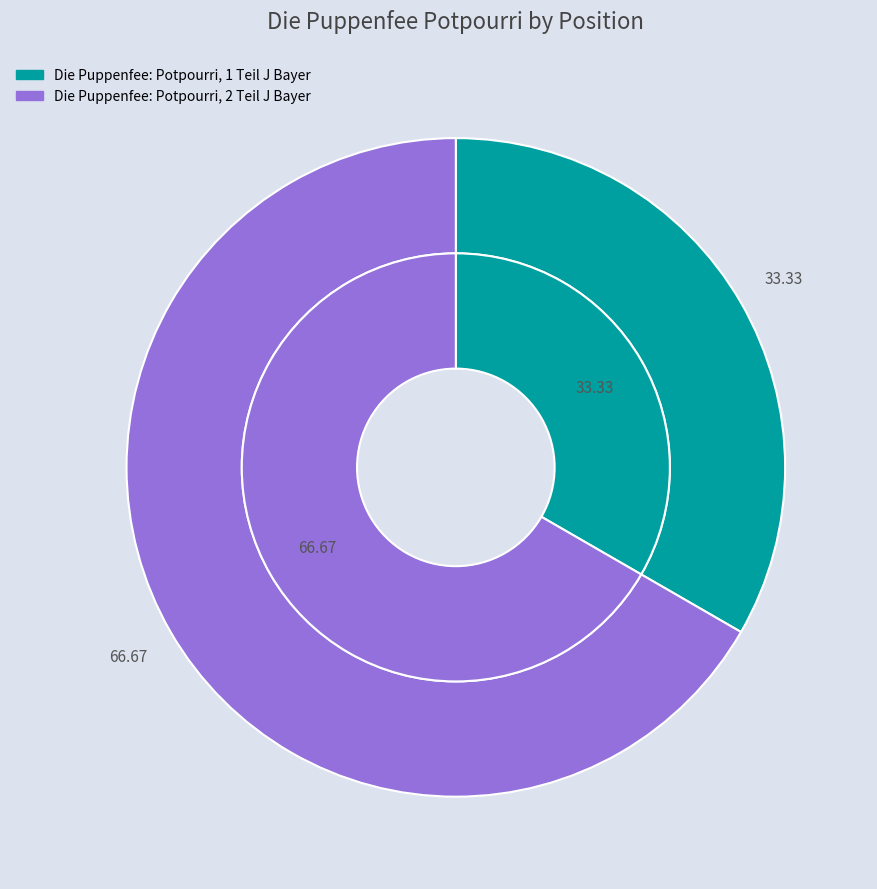

Is there a majority slice in this chart?

Yes